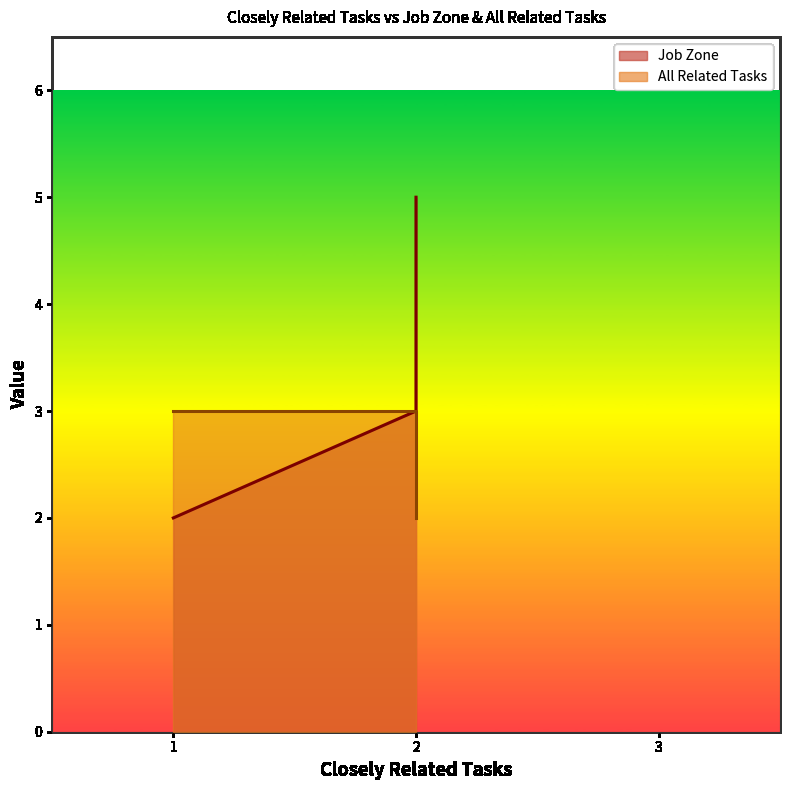

What are all the series names shown in the legend?

Job Zone, All Related Tasks